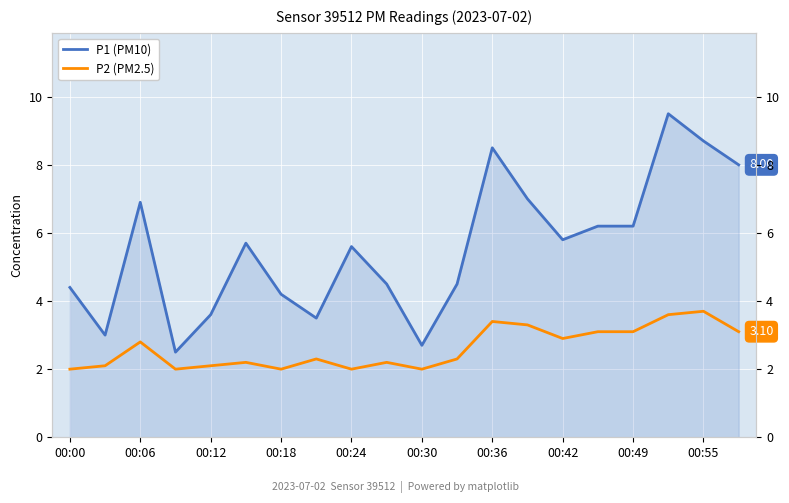

Which category has the lowest value in the P2 (PM2.5) series?

00:00